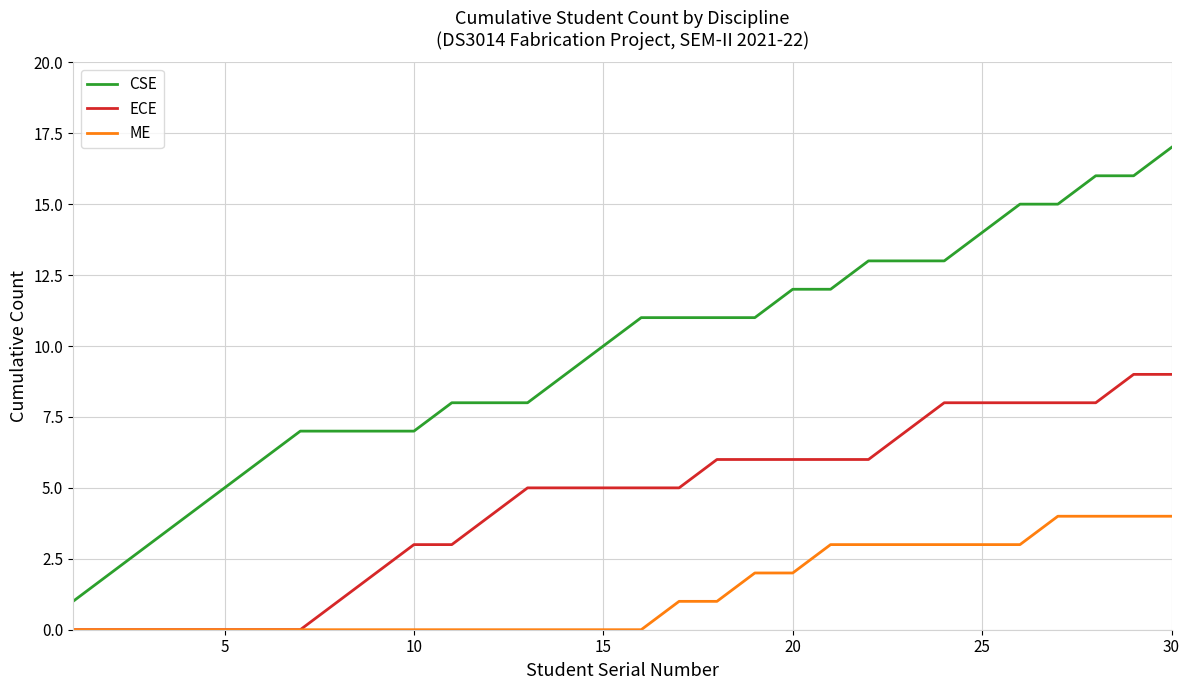

Count the ME values in the range 0 to 3.

26